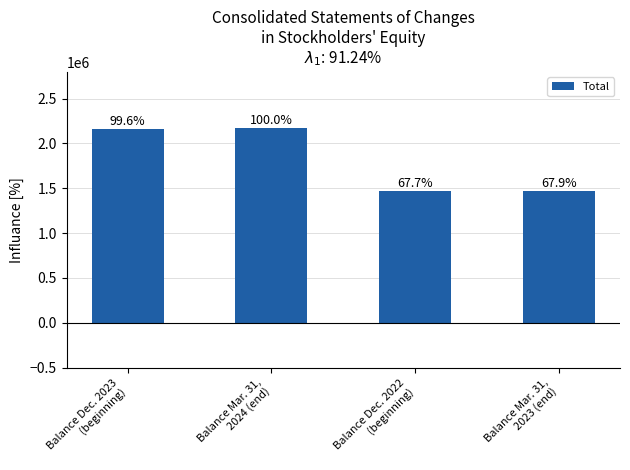

Approximately how many times larger is the value at Balance Dec. 2023
(beginning) compared to Balance Mar. 31,
2024 (end)?

1.0